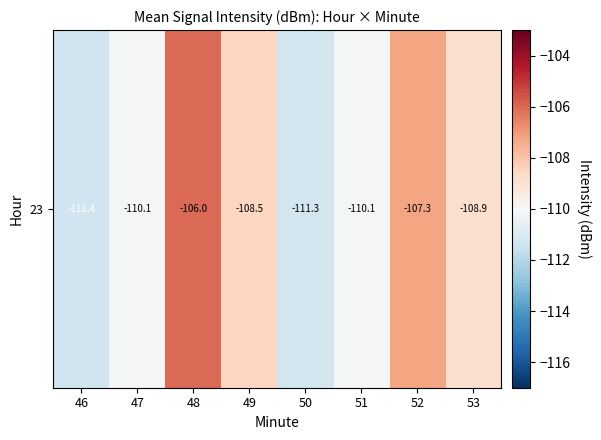

True or false: the data shows -174.4 at 47.

False